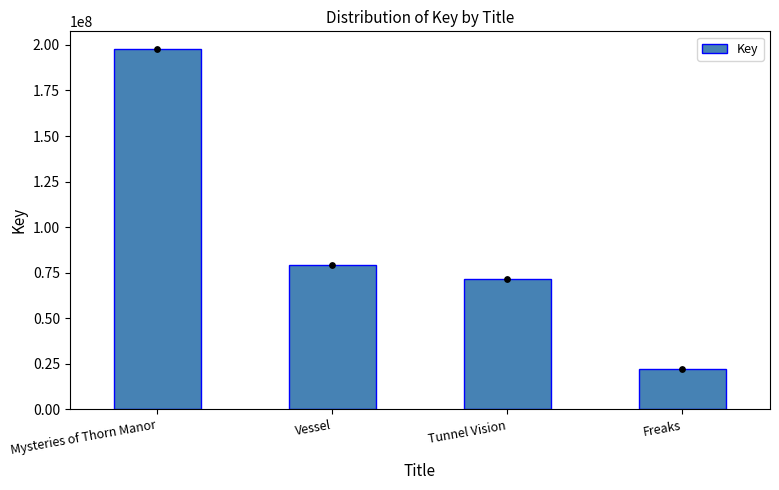

What is the ratio of the value at Vessel to the value at Freaks?

3.6